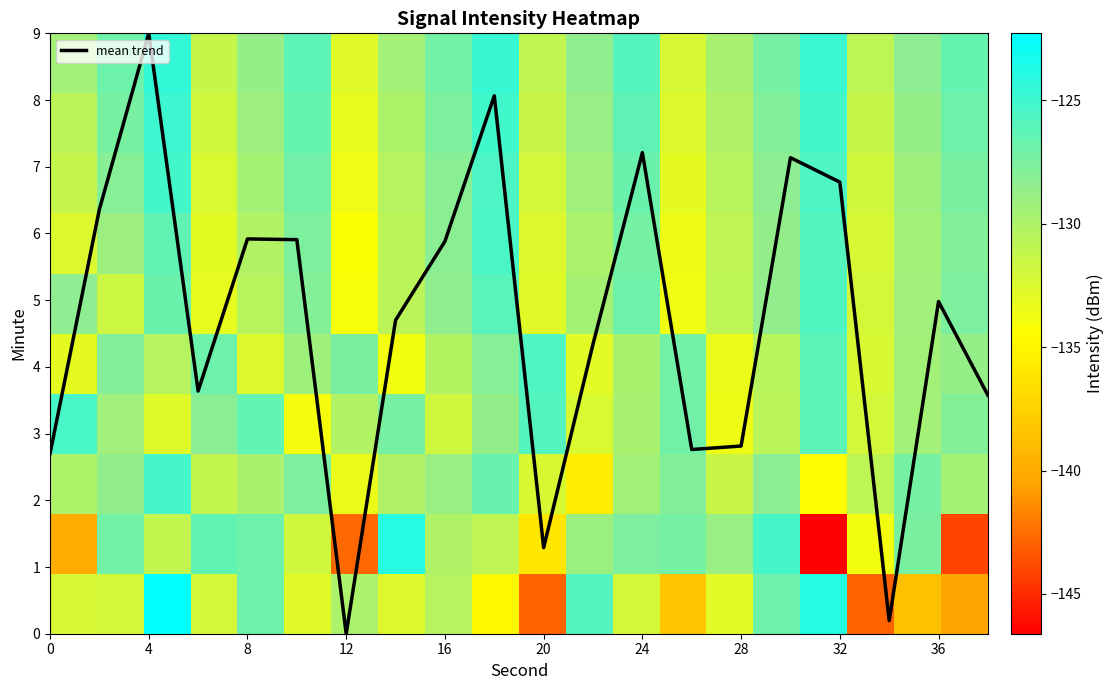

At which label does mean trend reach its minimum?

12